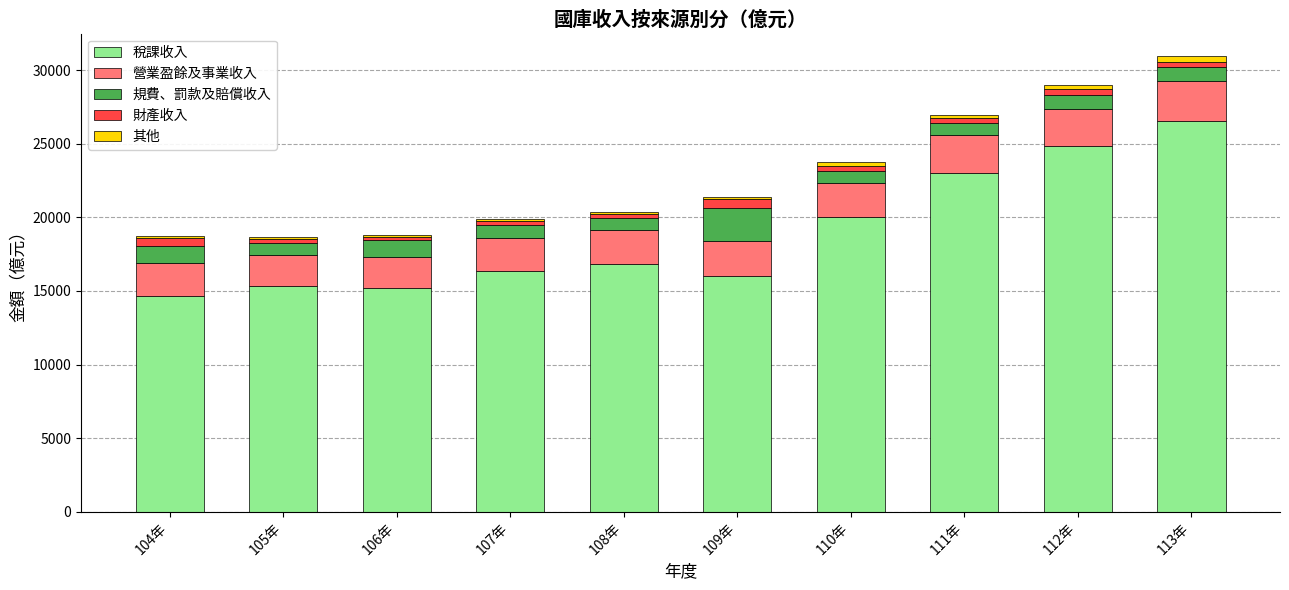

Where is 稅課收入 nearest to the value 20597?

110年